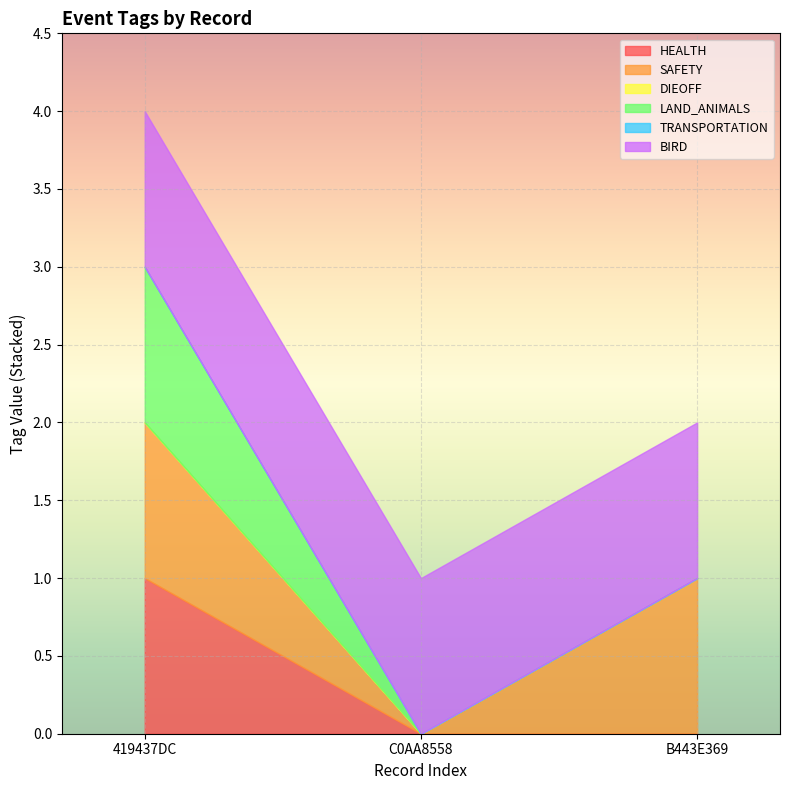

At which category is the sum across all series the highest?

419437DC